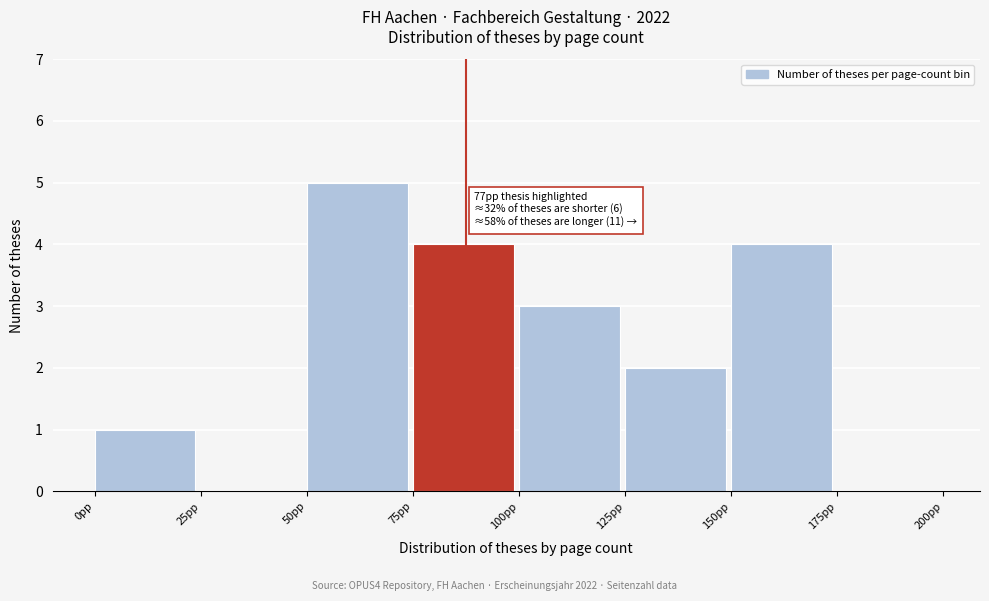

Which range on the x-axis has the tallest bar?

50 to 75